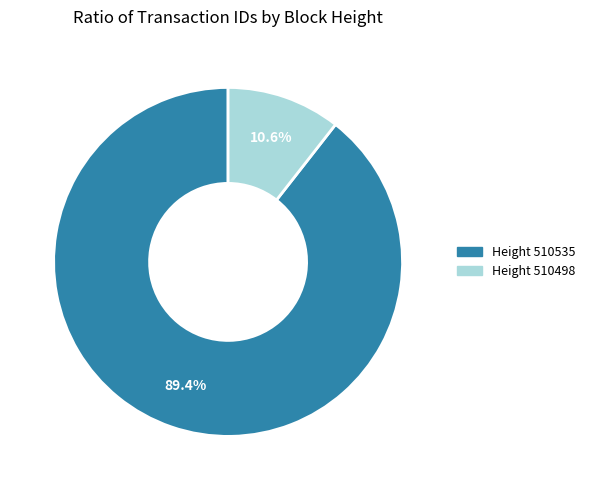

What is the majority slice?

Height 510535